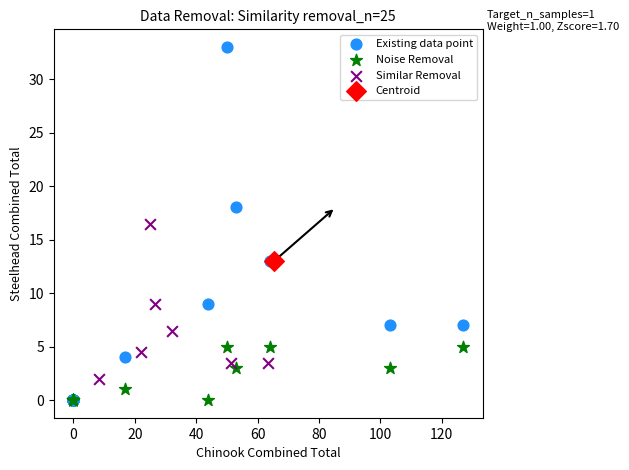

Which series reaches the maximum Y coordinate?

Existing data point